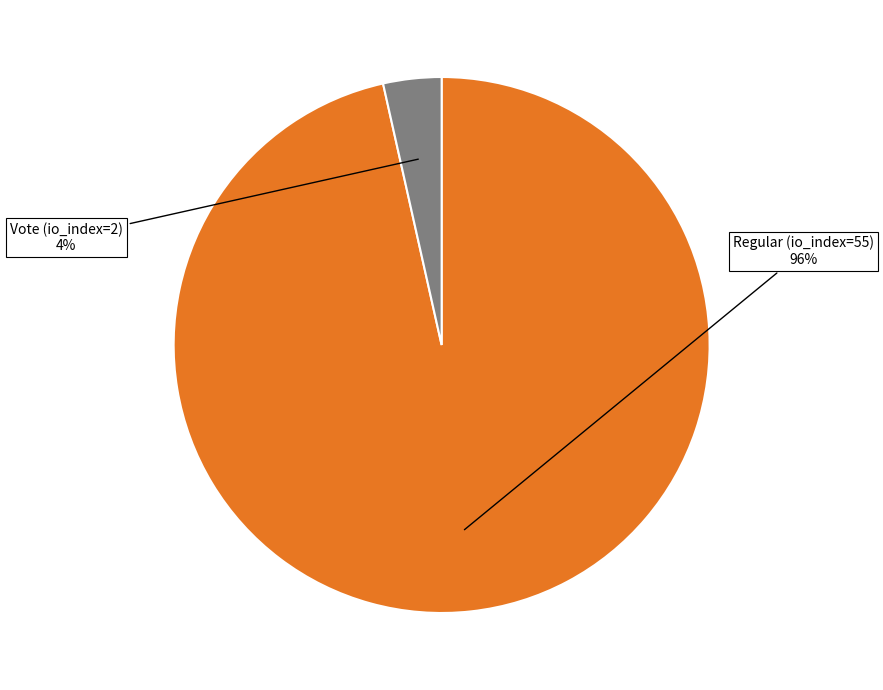

Which slice represents more than half of the pie?

Regular (io_index=55)